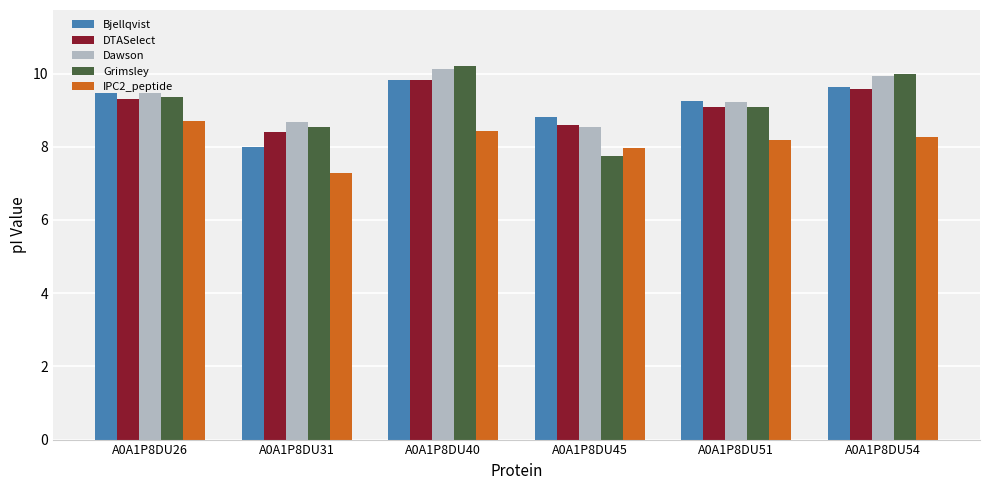

What is the value of the Bjellqvist bar at the 6th from the left?

9.6